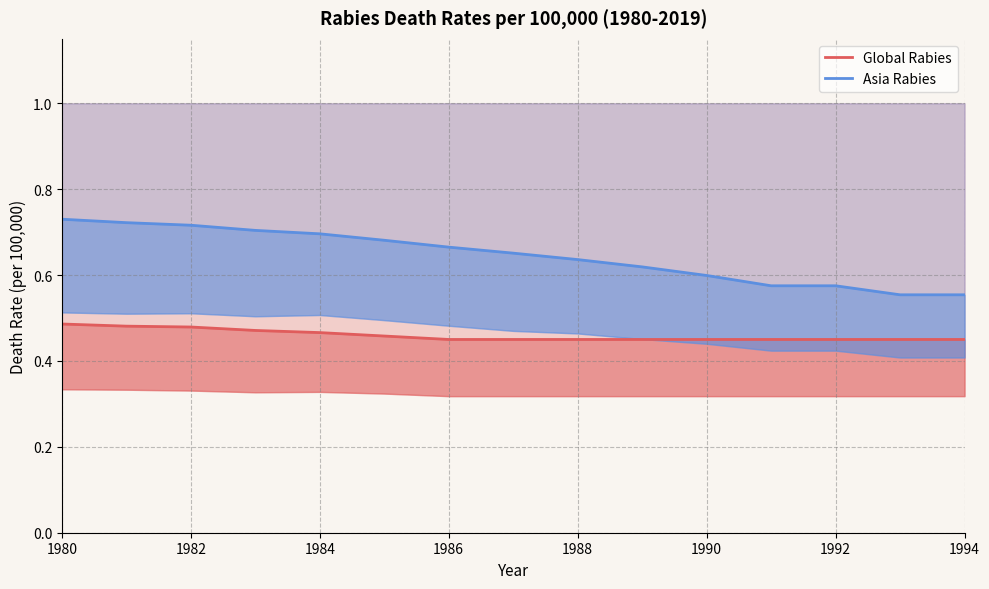

True or false: Asia Rabies and Global Rabies cross at least once.

False